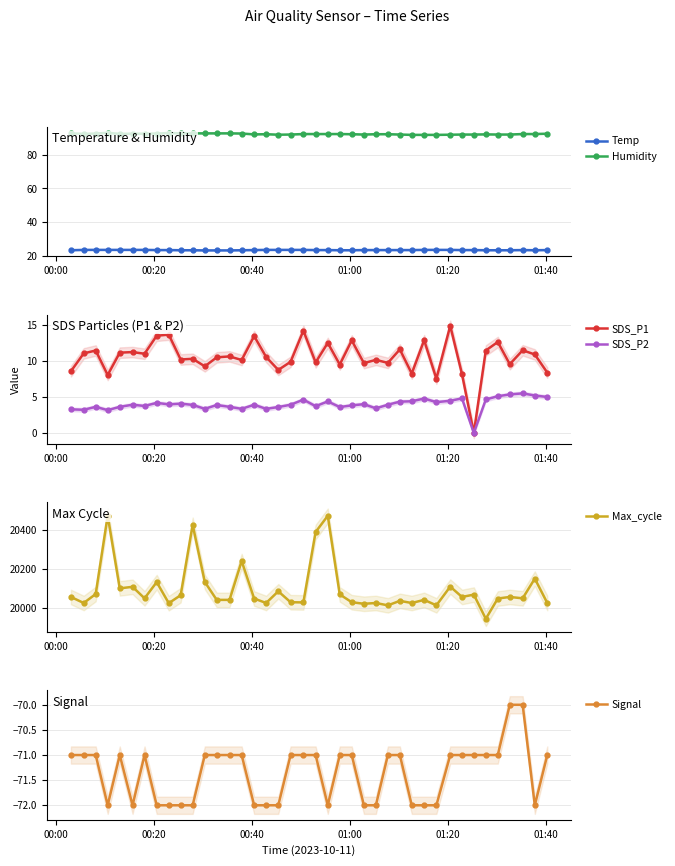

Reading left to right, what are all the values shown in this chart?

Temp: 23.3	23.5	23.5	23.5	23.5	23.5	23.5	23.4	23.4	23.3	23.3	23.2	23.2	23.2	23.3	23.4	23.5	23.5	23.5	23.5	23.4	23.4	23.3	23.3	23.4	23.4	23.4	23.4	23.4	23.5	23.5	23.5	23.4	23.4	23.3	23.3	23.3	23.4	23.3	23.4
Humidity: 92.6	92.3	92.5	92.9	92.3	92.4	92.4	92.5	92.8	92.6	92.6	92.6	92.6	92.6	92.5	92.0	92.1	91.8	91.9	92.2	92.2	92.2	92.2	92.1	91.9	92.1	92.1	91.9	91.7	91.7	91.7	91.8	91.9	91.9	92.0	91.9	91.9	92.2	92.2	92.4
SDS_P1: 8.6	11.1	11.4	8.1	11.2	11.2	11.0	13.5	13.7	10.2	10.3	9.2	10.5	10.6	10.1	13.4	10.6	8.8	9.9	14.2	9.8	12.5	9.5	12.8	9.7	10.2	9.7	11.6	8.2	12.9	7.5	14.9	8.2	0.0	11.4	12.6	9.6	11.5	10.9	8.4
SDS_P2: 3.3	3.2	3.6	3.2	3.6	3.9	3.8	4.2	4.0	4.1	3.9	3.4	3.9	3.6	3.4	3.9	3.4	3.6	3.9	4.6	3.7	4.4	3.6	3.8	4.0	3.4	3.9	4.3	4.4	4.8	4.3	4.5	4.8	0.0	4.7	5.1	5.3	5.5	5.2	5.0
Max_cycle: 20055.0	20024.0	20070.0	20472.0	20099.0	20107.0	20048.0	20131.0	20023.0	20064.0	20425.0	20132.0	20040.0	20040.0	20239.0	20047.0	20024.0	20084.0	20028.0	20027.0	20388.0	20471.0	20068.0	20028.0	20020.0	20024.0	20012.0	20035.0	20024.0	20040.0	20012.0	20108.0	20055.0	20067.0	19943.0	20047.0	20055.0	20048.0	20149.0	20024.0
Signal: -71.0	-71.0	-71.0	-72.0	-71.0	-72.0	-71.0	-72.0	-72.0	-72.0	-72.0	-71.0	-71.0	-71.0	-71.0	-72.0	-72.0	-72.0	-71.0	-71.0	-71.0	-72.0	-71.0	-71.0	-72.0	-72.0	-71.0	-71.0	-72.0	-72.0	-72.0	-71.0	-71.0	-71.0	-71.0	-71.0	-70.0	-70.0	-72.0	-71.0